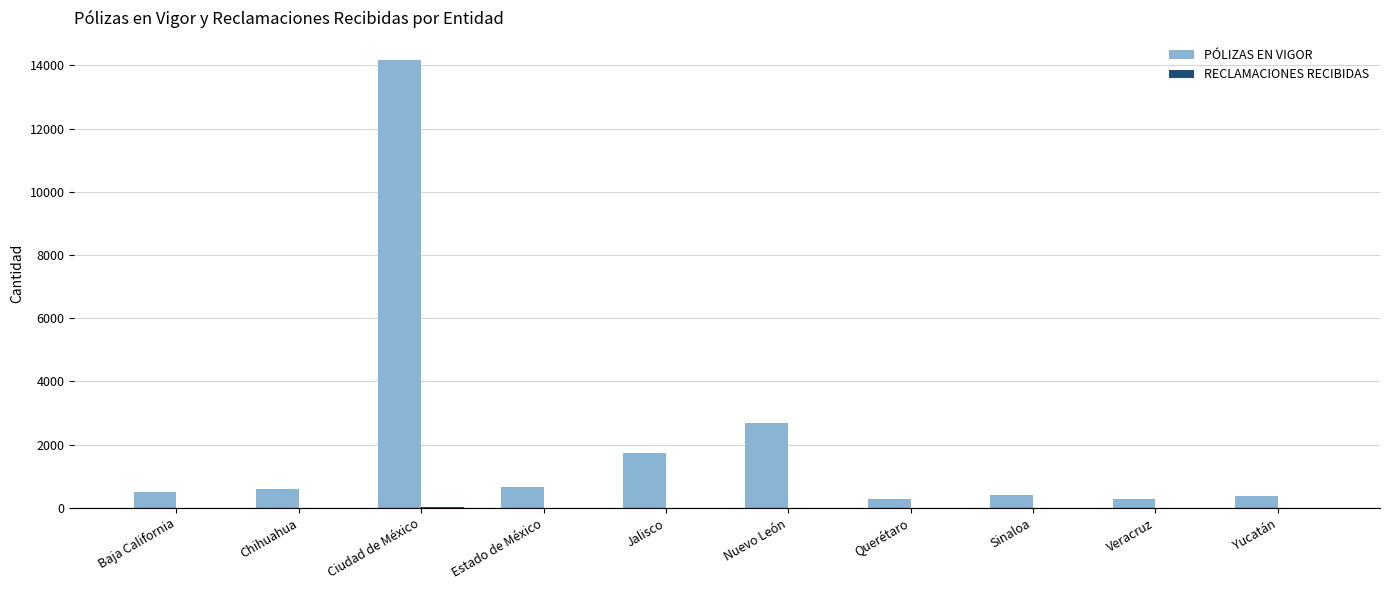

Are the bars horizontal?

No